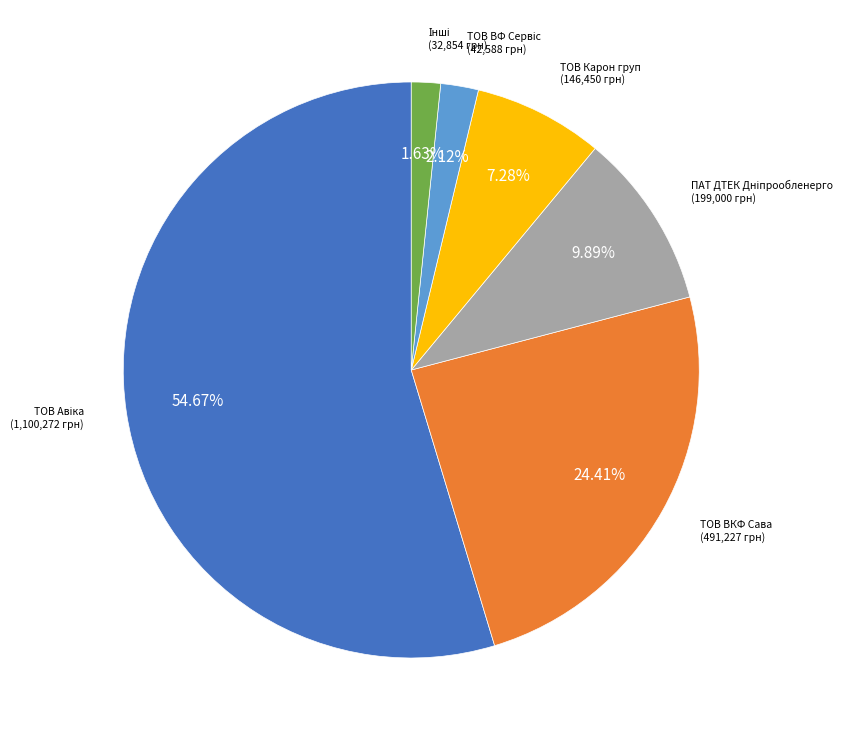

Does any single category account for the majority?

Yes